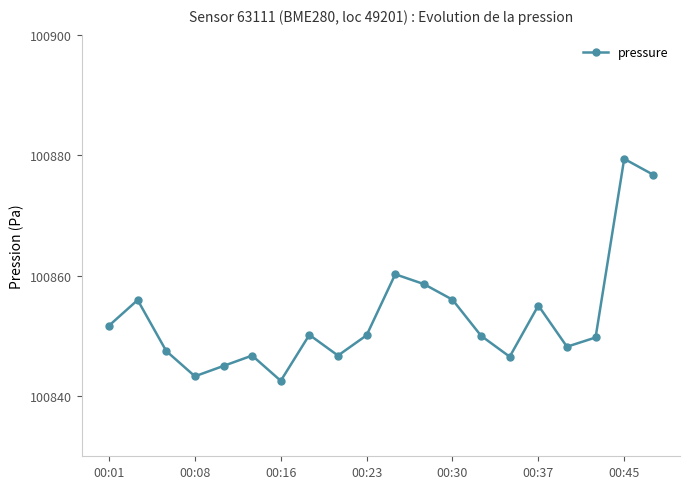

What is the average value?

100853.0